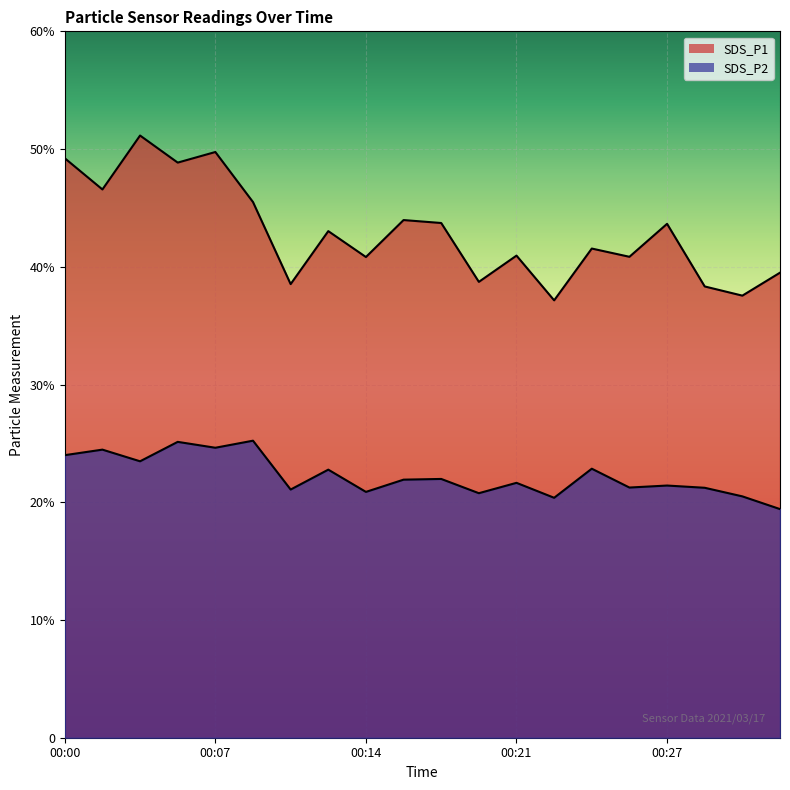

True or false: SDS_P2 and SDS_P1 cross at least once.

False